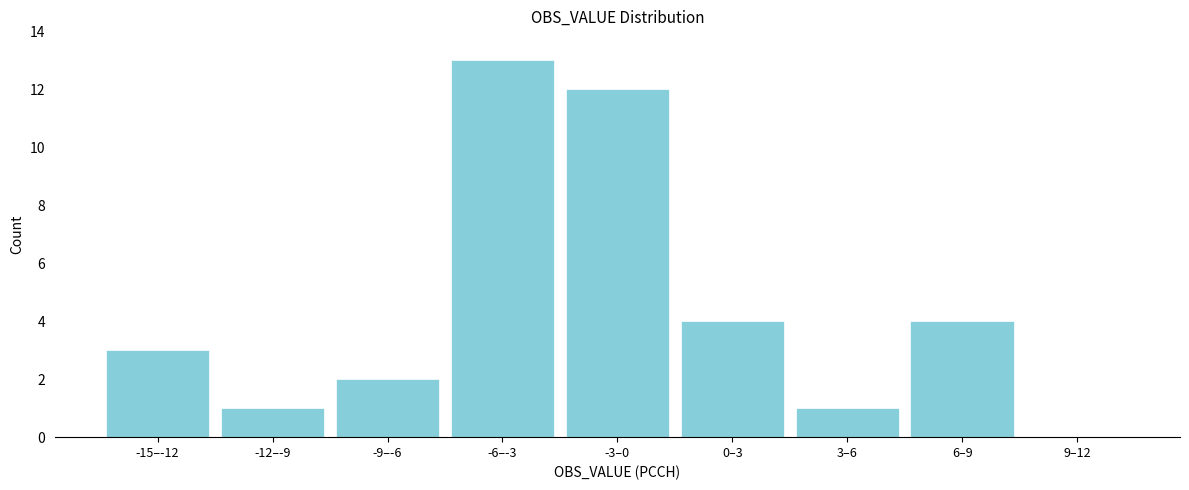

Reading right to left, what are all the values shown in this chart?

9–12=0	6–9=4	3–6=1	0–3=4	-3–0=12	-6–-3=13	-9–-6=2	-12–-9=1	-15–-12=3